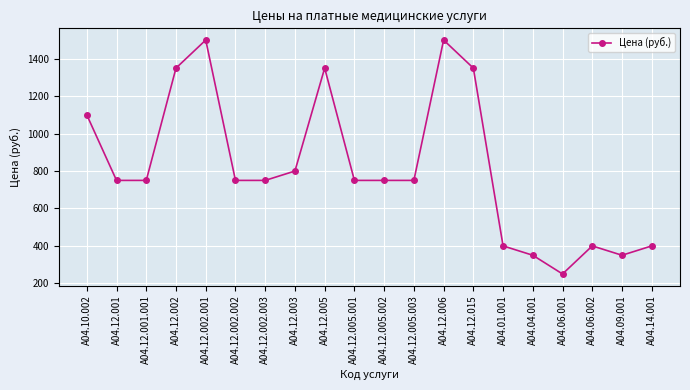

Between А04.14.001 and А04.12.005.002, which is larger?

А04.12.005.002